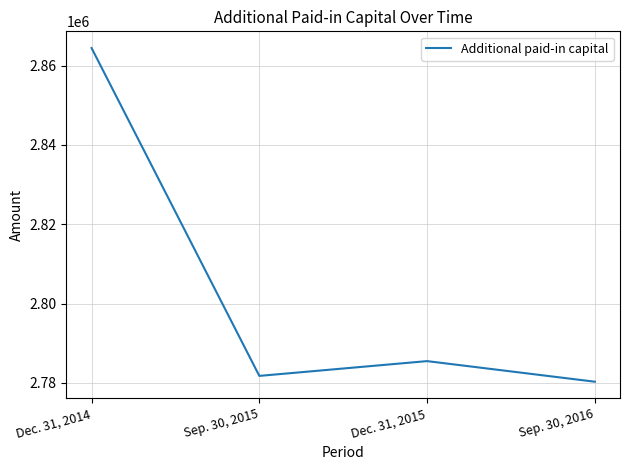

True or false: there are more than 0 points higher than both neighbors.

True